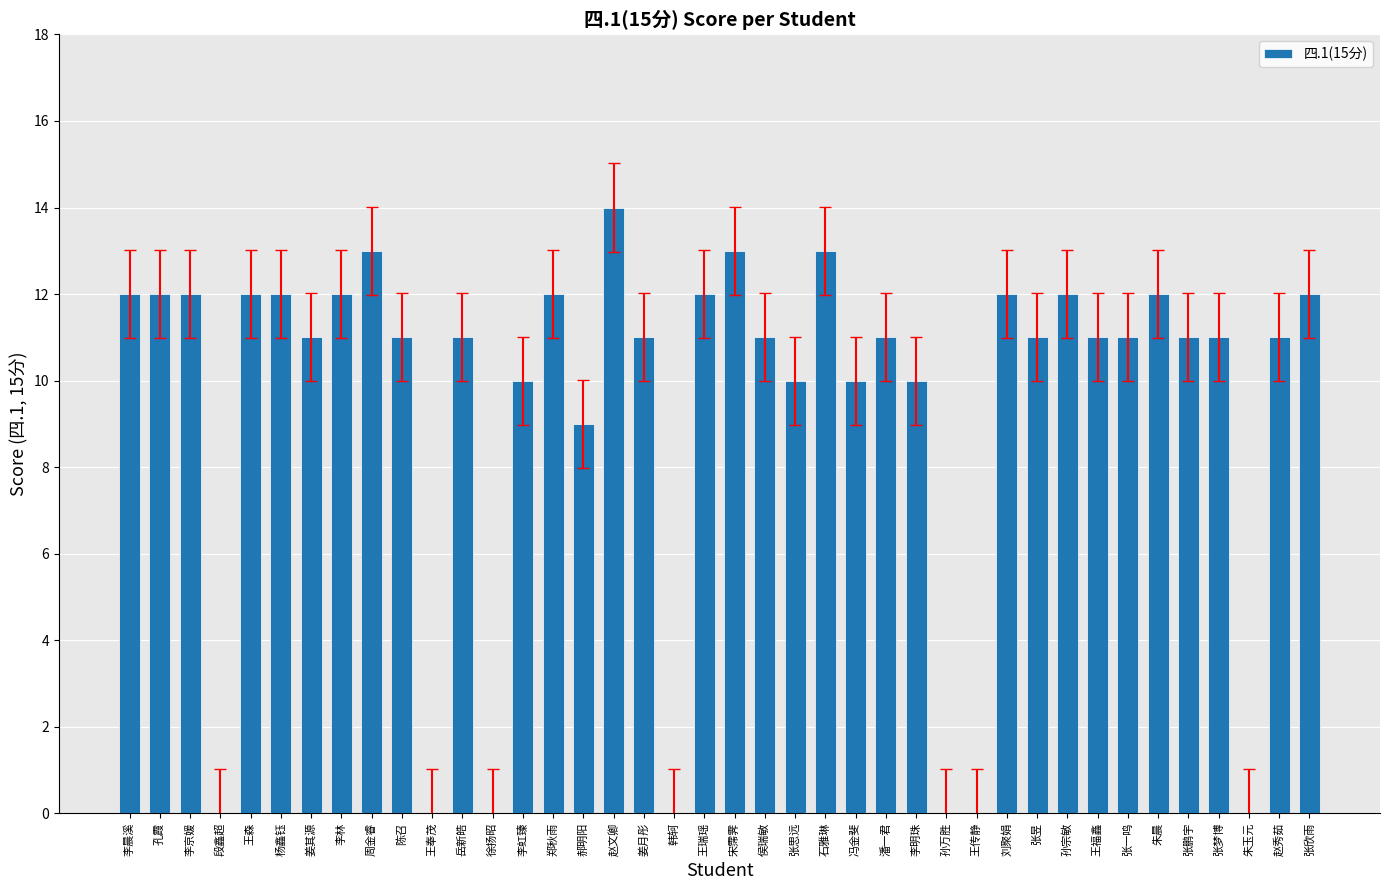

What is the maximum value shown in the chart?

14